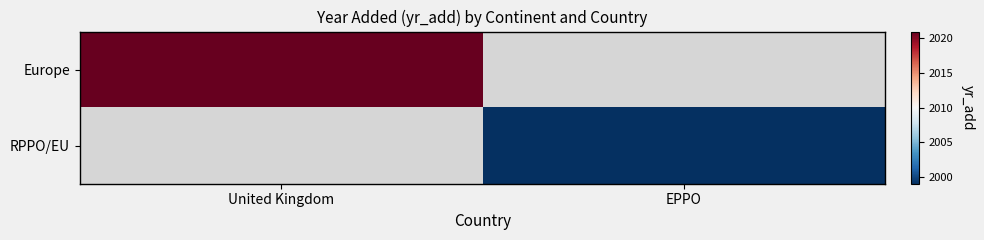

What value does the Europe series have at United Kingdom?

2021.0